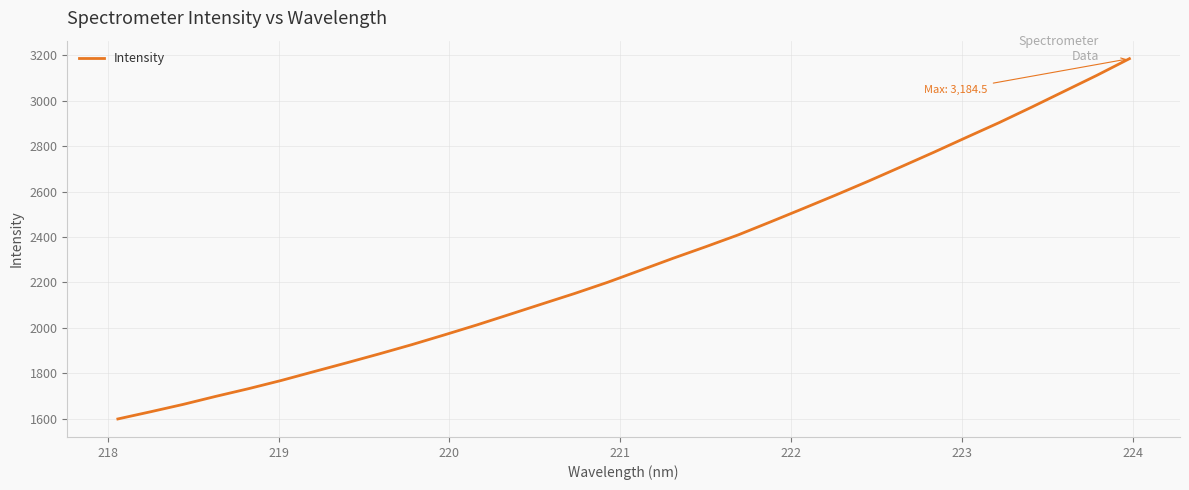

What is the difference between the maximum and minimum values?

1585.2